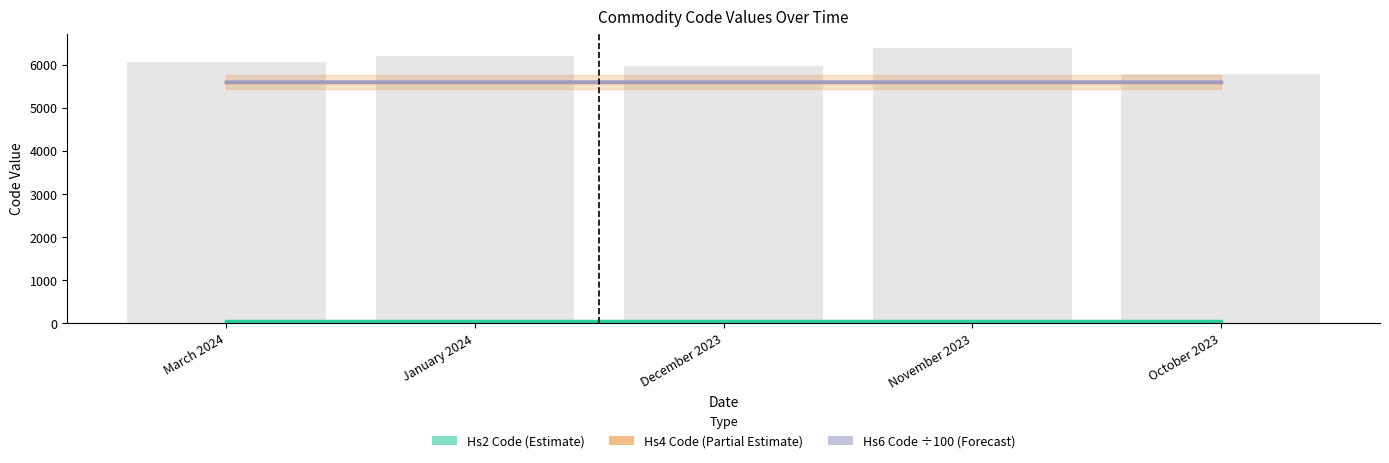

At which category does the chart reach its minimum across all series?

March 2024